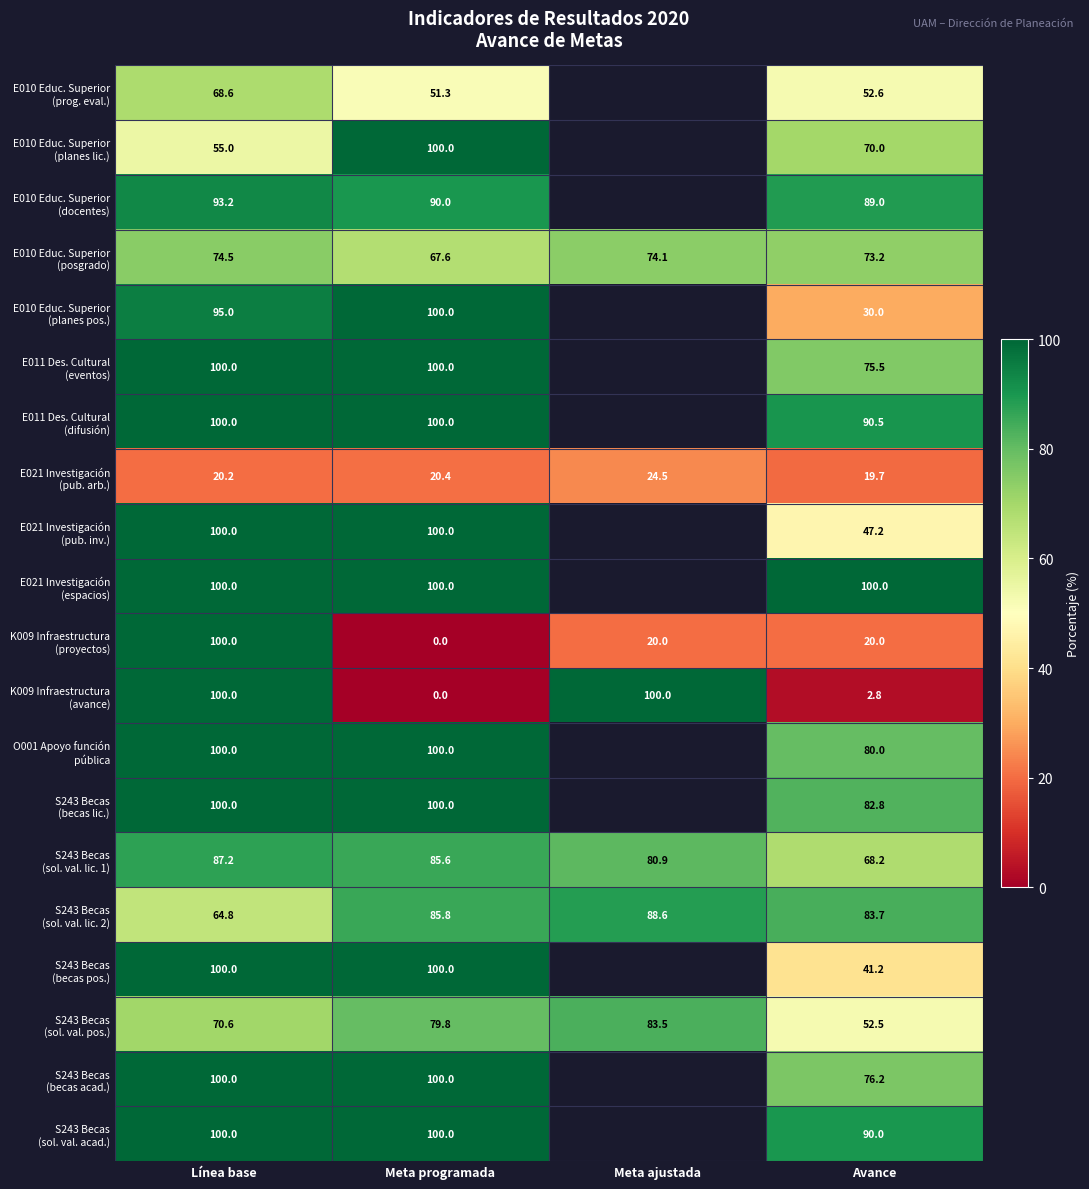

The E021 Investigación (pub. arb.) series shows 20.4 at Meta programada. True or false?

True